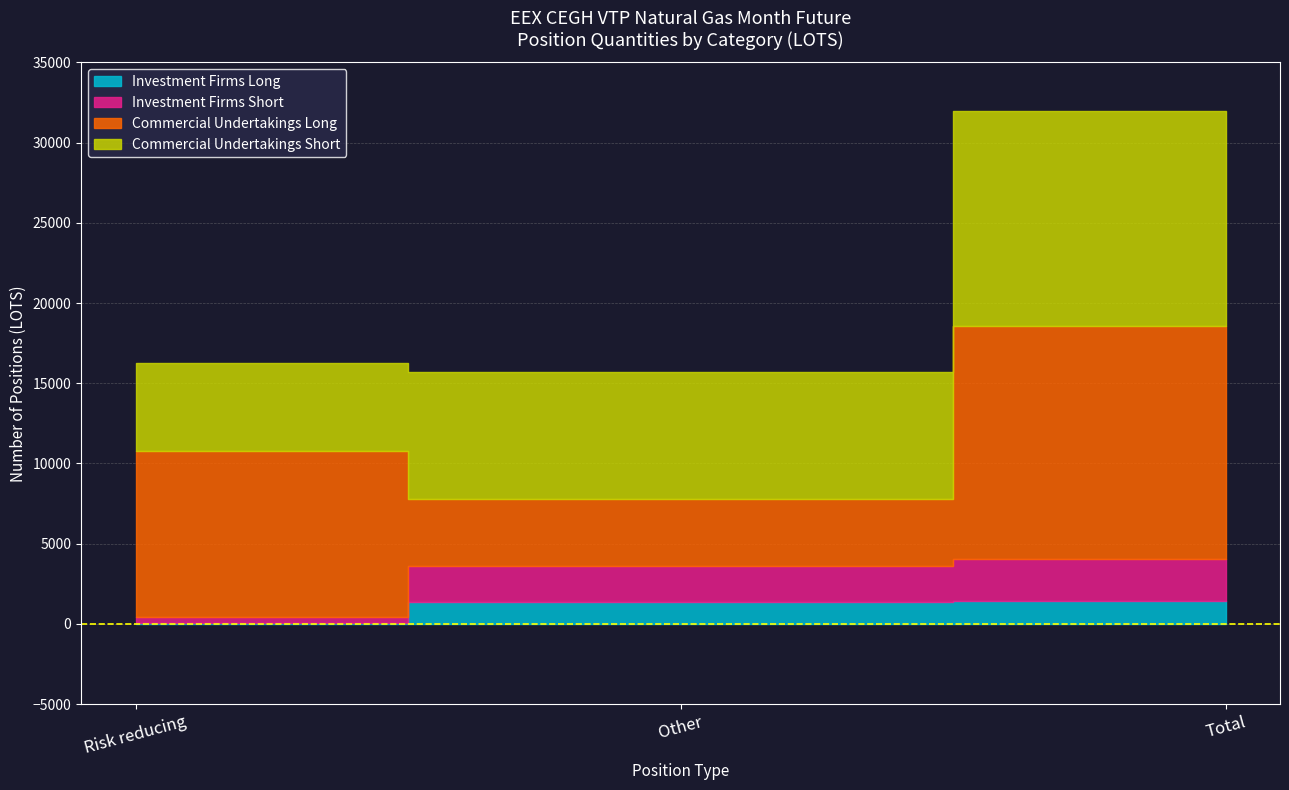

Which has a higher value, Other or Risk reducing?

Other